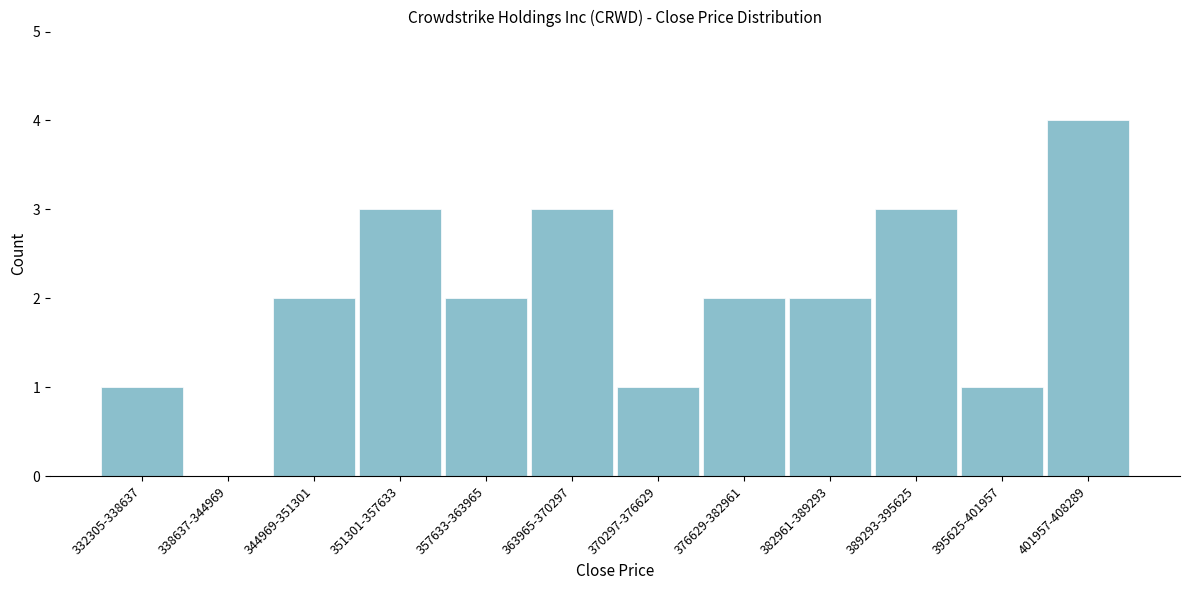

Reading left to right, extract all data points from this chart.

332305-338637=1	338637-344969=0	344969-351301=2	351301-357633=3	357633-363965=2	363965-370297=3	370297-376629=1	376629-382961=2	382961-389293=2	389293-395625=3	395625-401957=1	401957-408289=4